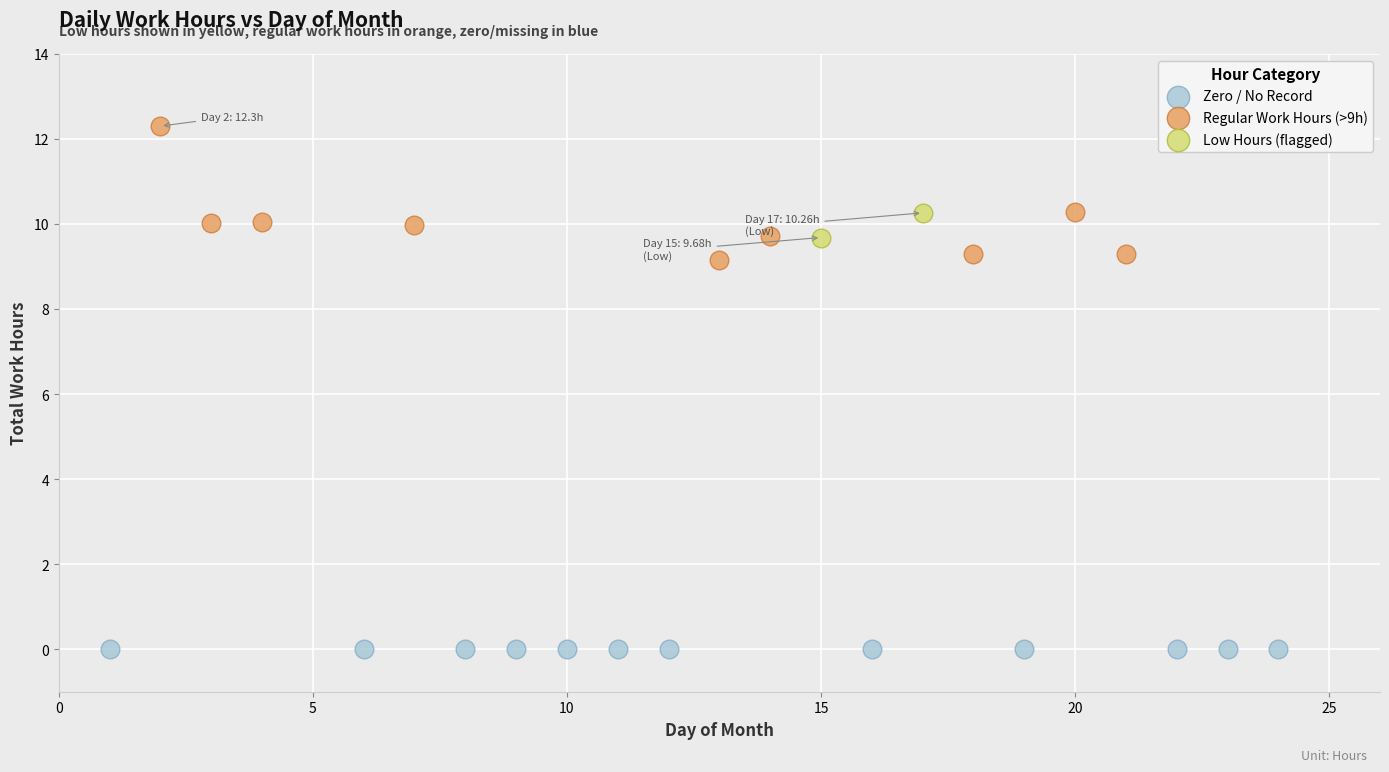

What are all the series names shown in the legend?

Zero / No Record, Regular Work Hours (>9h), Low Hours (flagged)